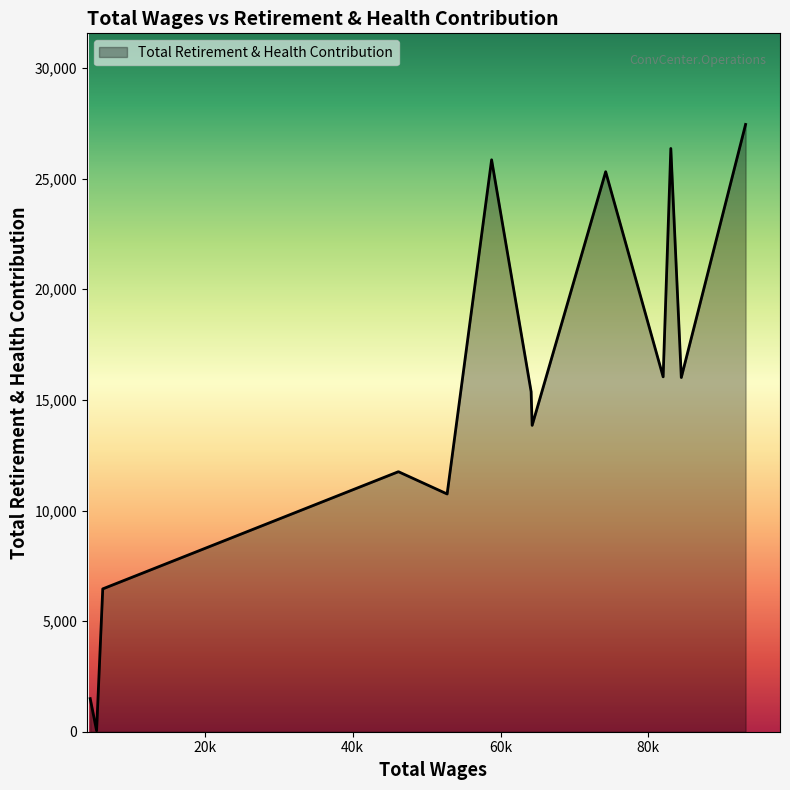

What is the sum of all values?

196757